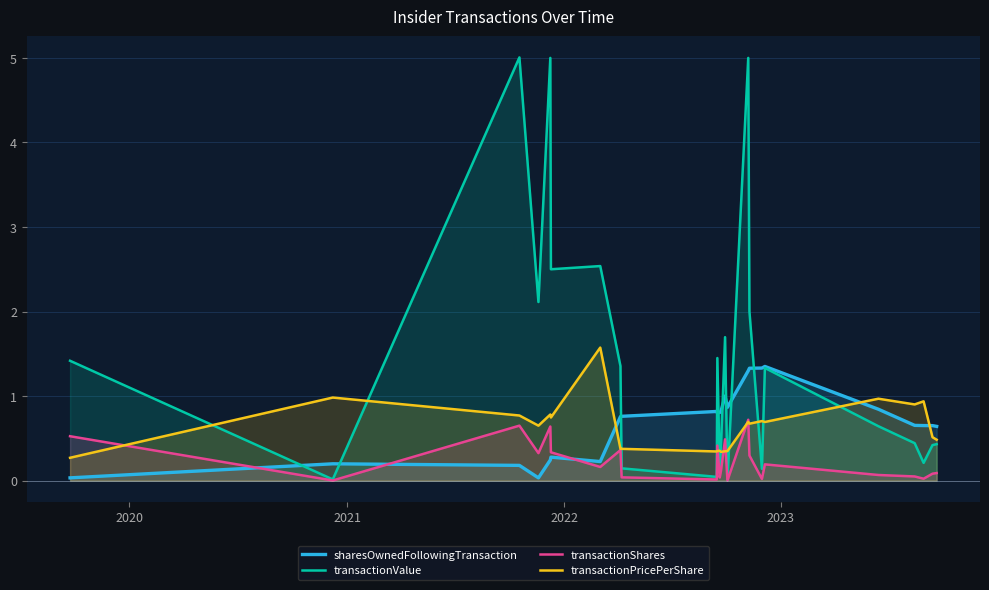

Rank the series by their maximum value, from highest to lowest.

transactionValue, transactionPricePerShare, sharesOwnedFollowingTransaction, transactionShares